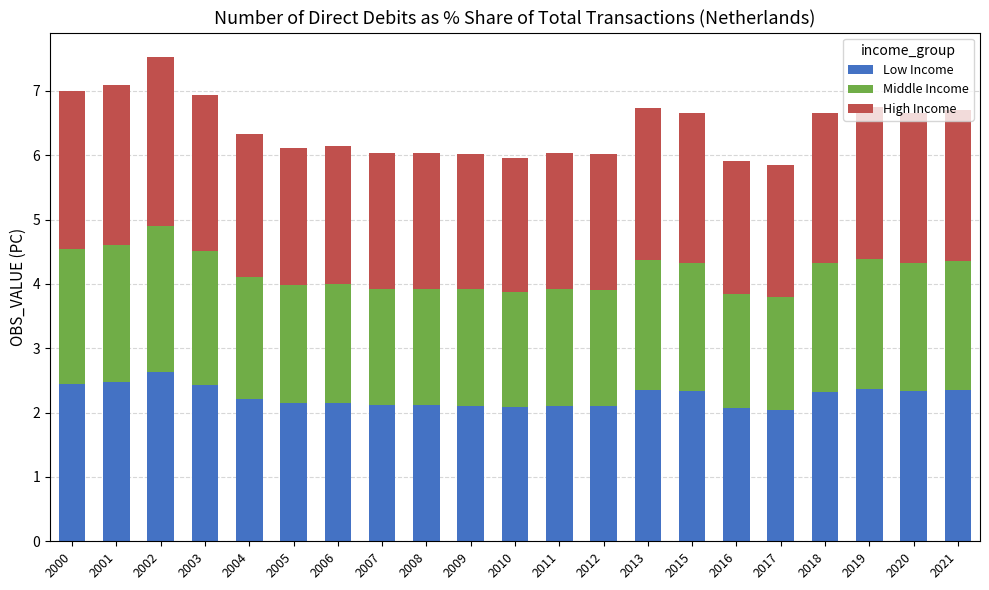

True or false: Low Income has a value of 1.4 at 2012.

False